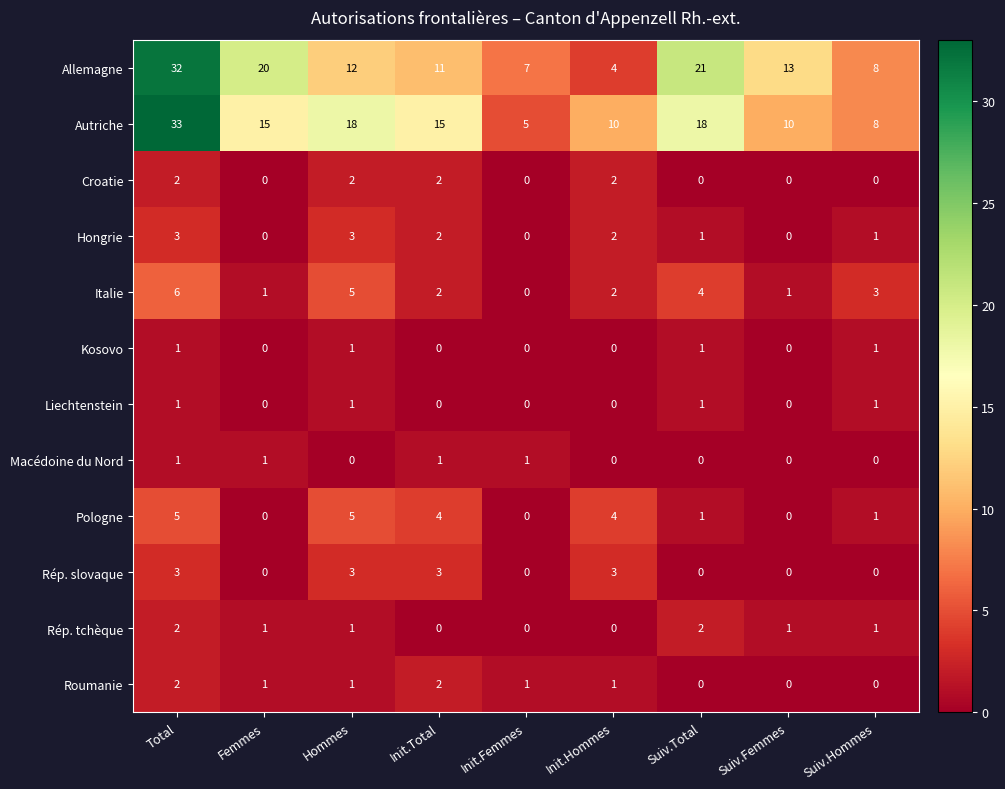

The value of Italie at Init.Femmes is 3. True or false?

False